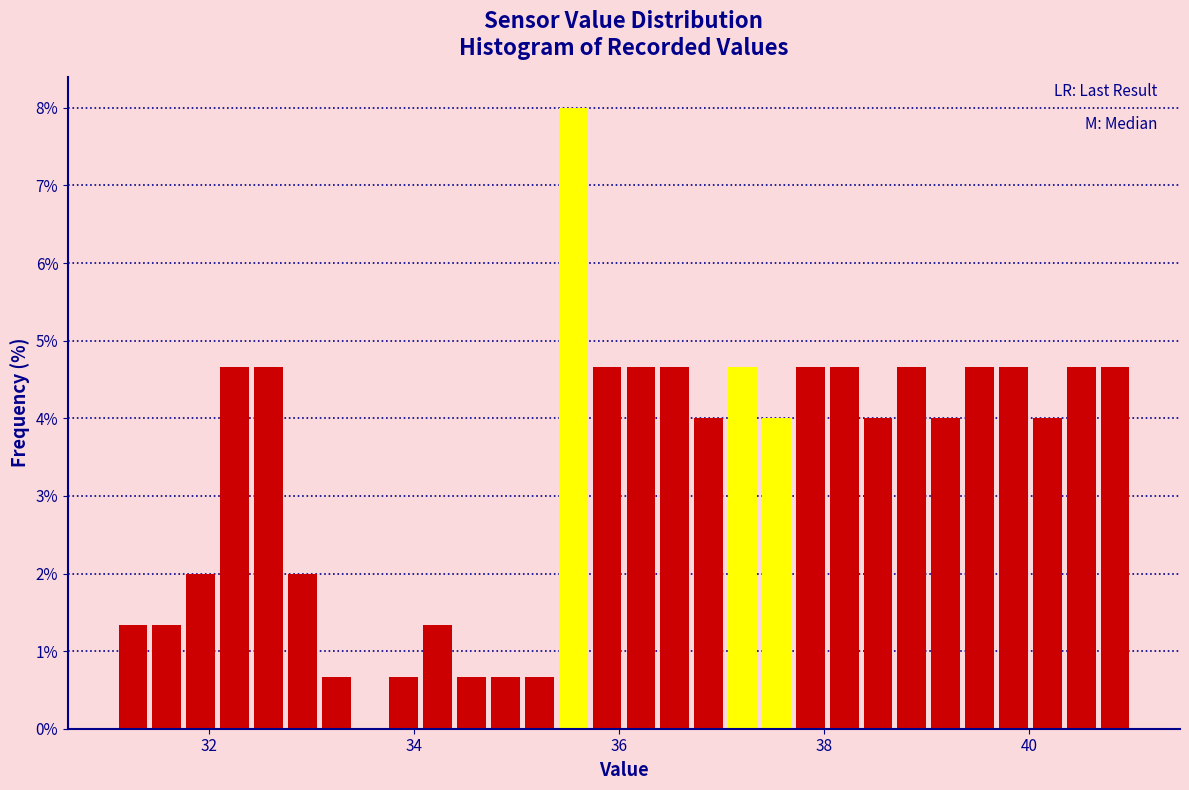

Read against the x-axis, roughly where is the centre of the tallest bar?

35.6